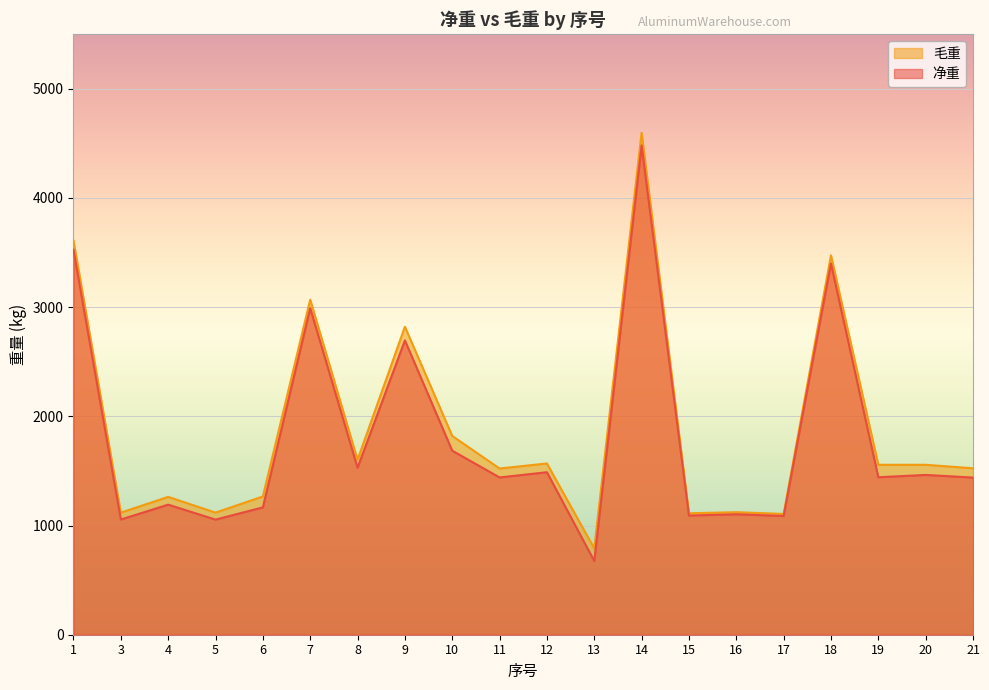

Between 16 and 20, which series saw the biggest shift?

毛重